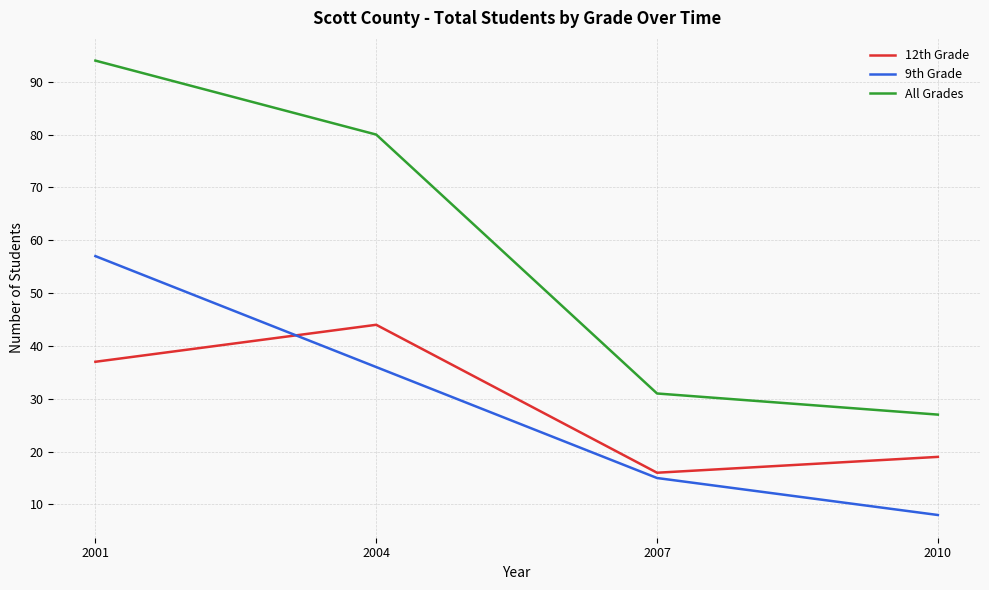

Reading right to left, extract all data points from this chart.

12th Grade: 19	16	44	37
9th Grade: 8	15	36	57
All Grades: 27	31	80	94